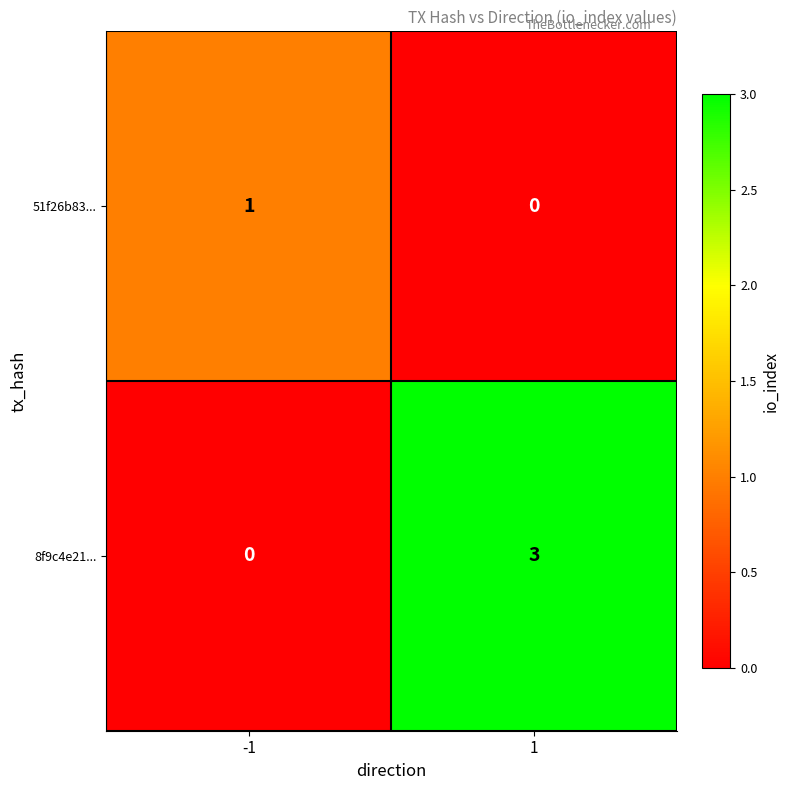

List the series in order of their overall mean, highest first.

8f9c4e21..., 51f26b83...